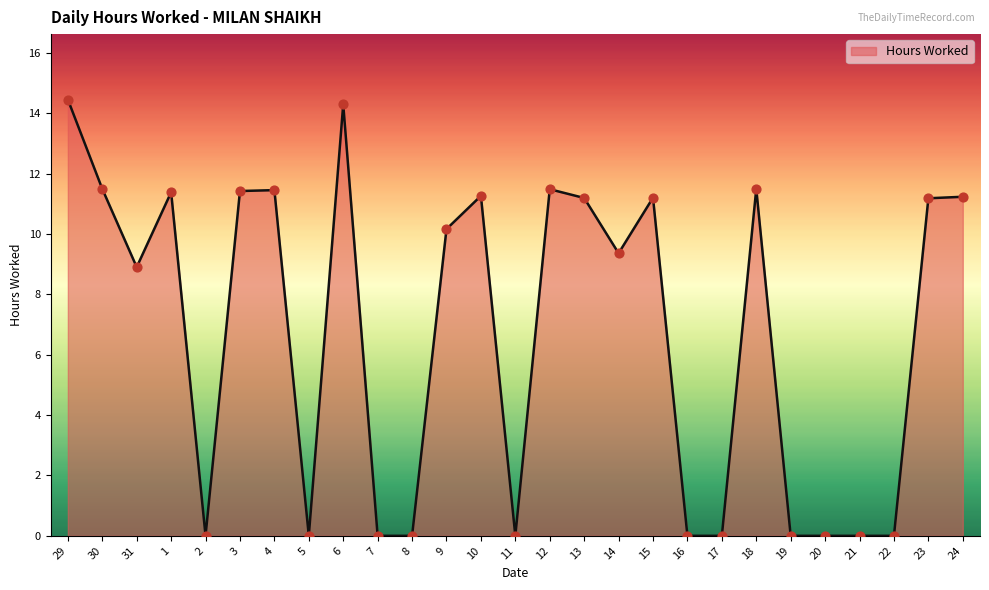

What is the change in value from 6 to 7?

-14.3